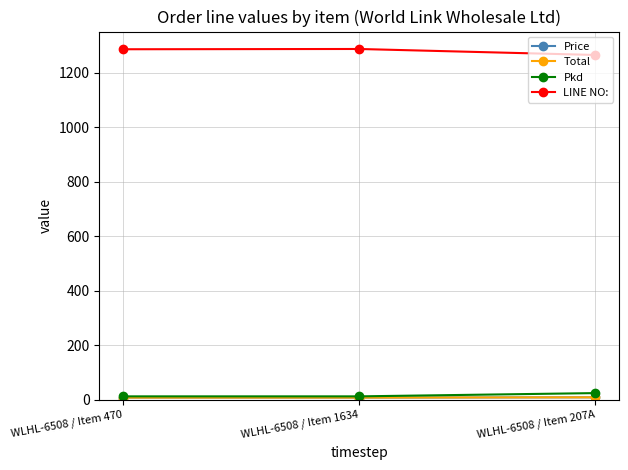

The Pkd series shows 12.0 at WLHL-6508 / Item 470. True or false?

True